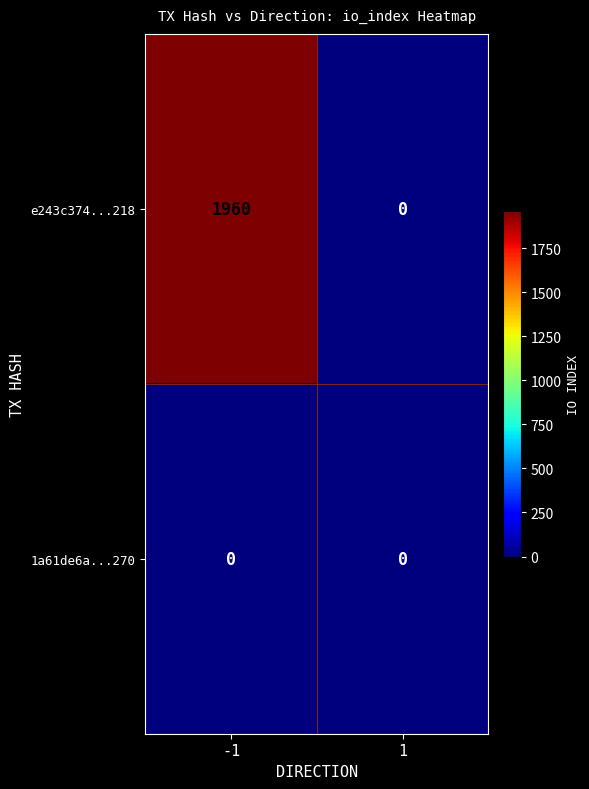

List the series in order of their peak value, lowest first.

1a61de6a...270, e243c374...218